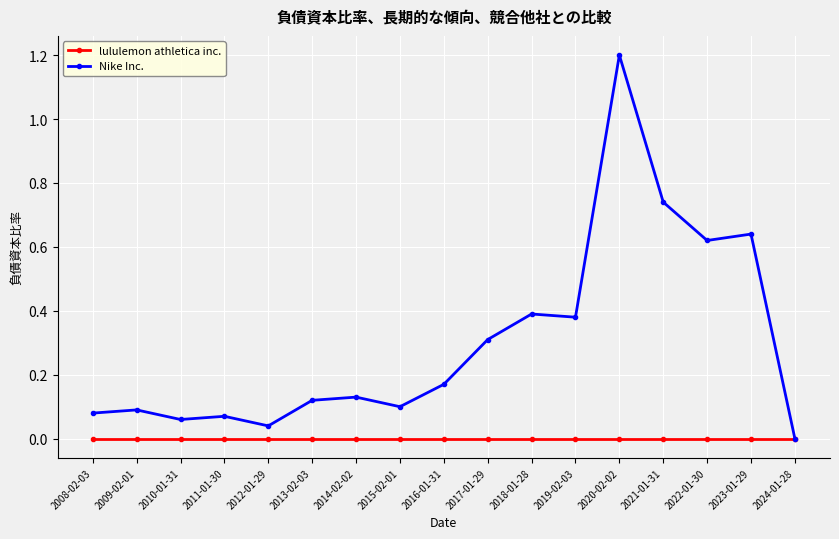

Is the value of lululemon athletica inc. at 2013-02-03 greater than the value of Nike Inc. at 2021-01-31?

No